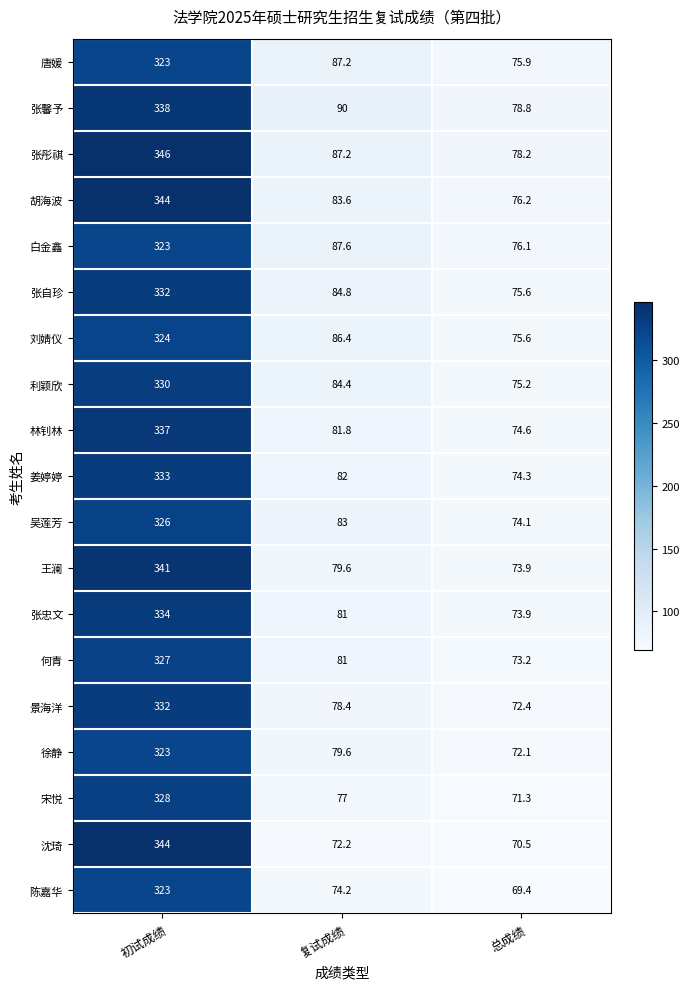

The value of 利颖欣 at 初试成绩 is 479.1. True or false?

False